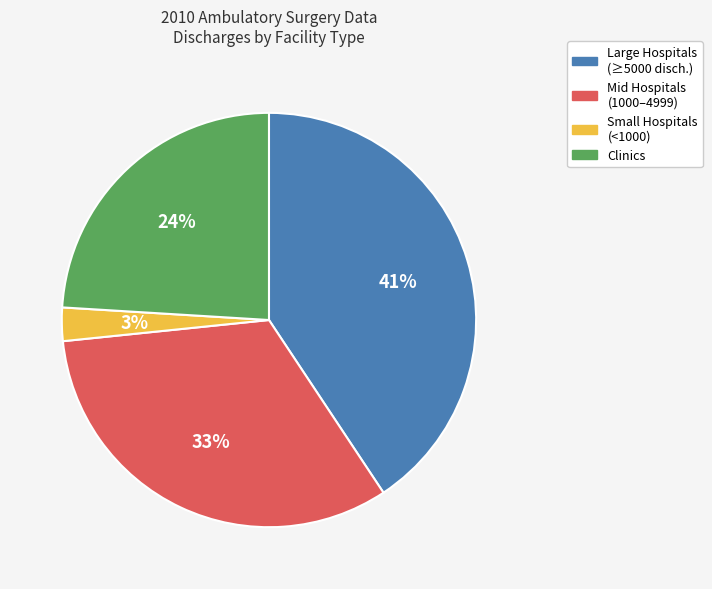

To the nearest percent, what is the average slice percentage?

25%